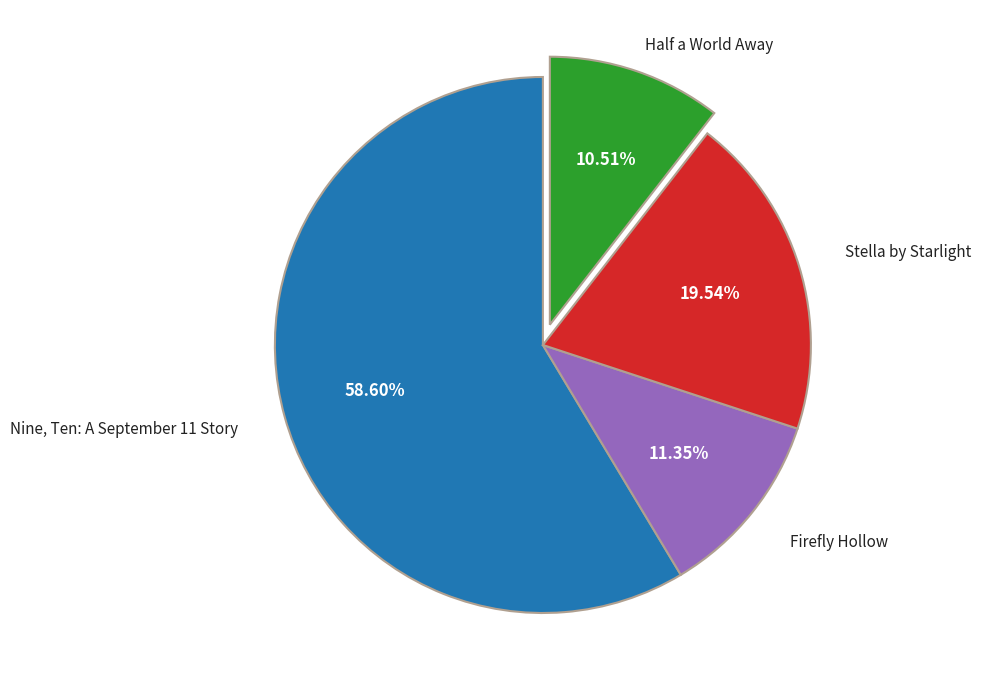

Is there any slice that represents more than half of the pie?

Yes